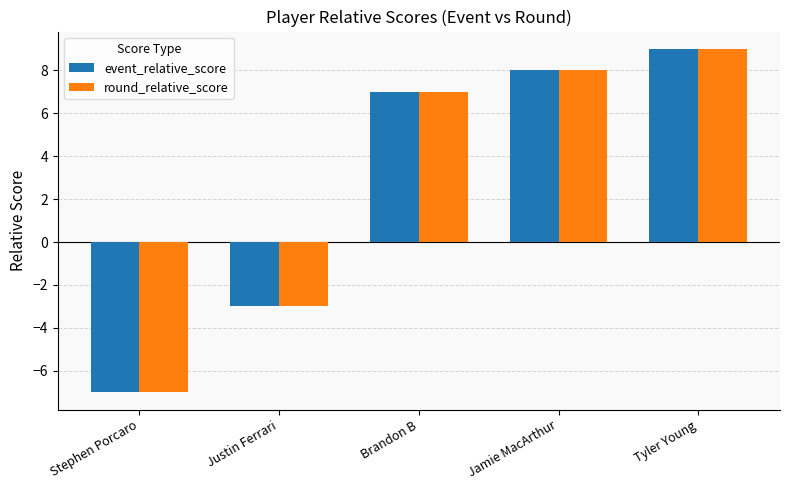

What is the sum of all event_relative_score values?

14